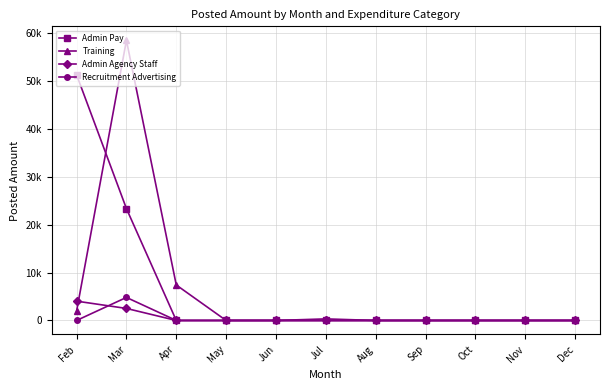

Does the chart have visible grid lines?

Yes